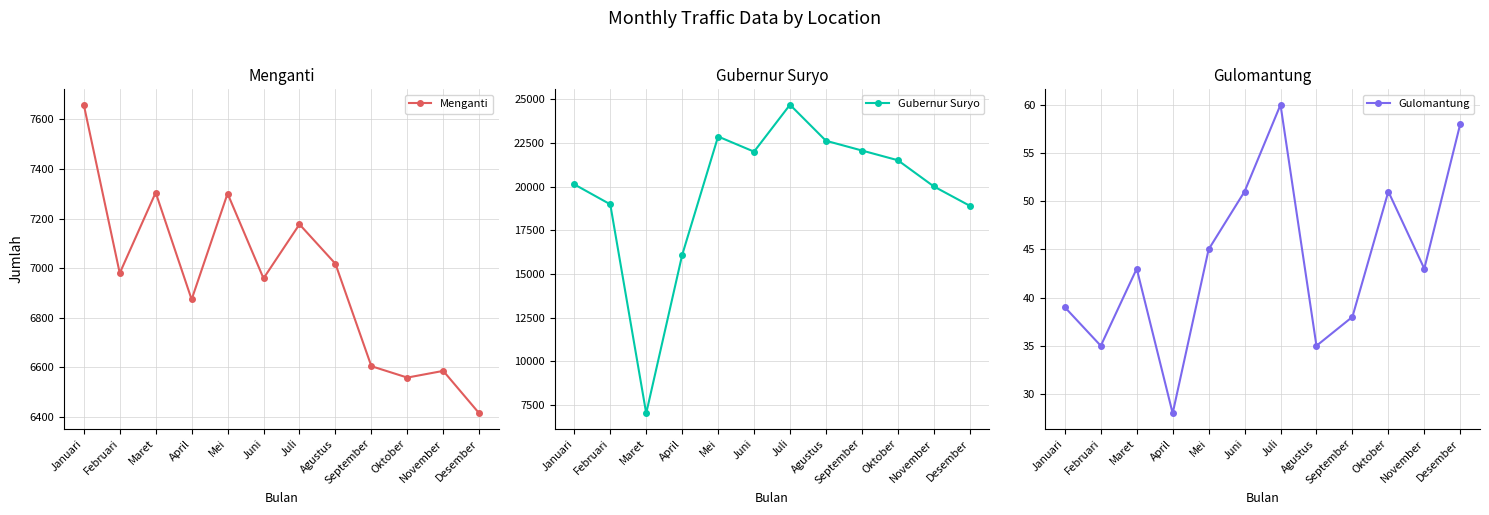

How many lines are shown in the chart?

3